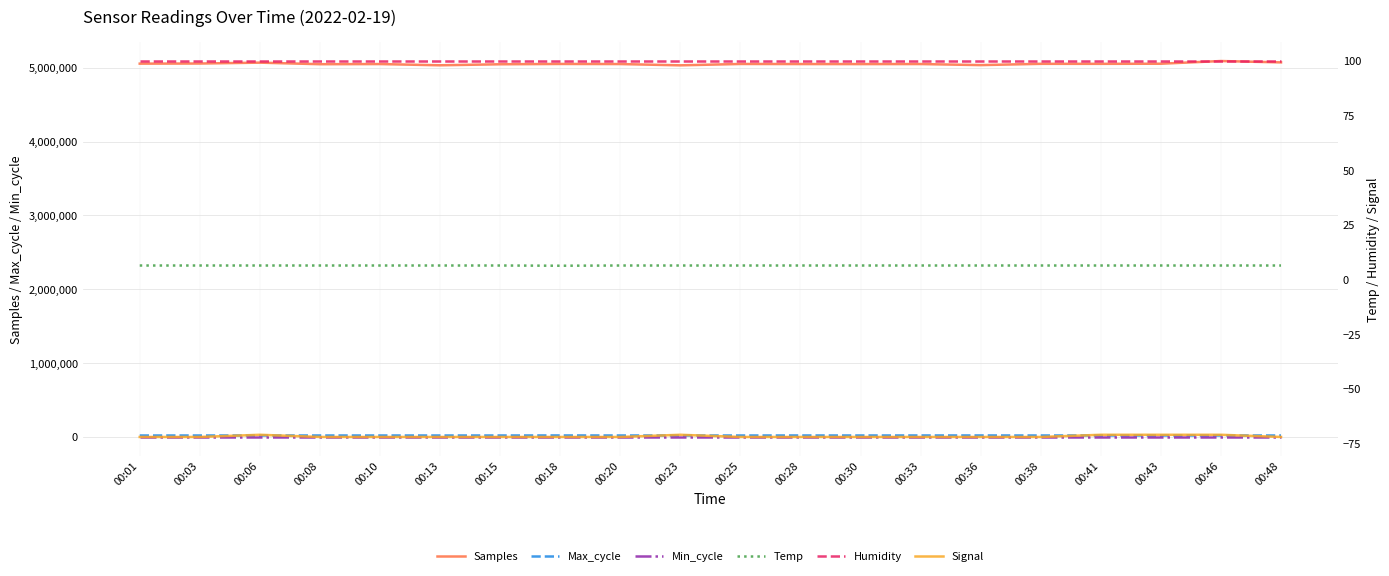

True or false: Temp has a value of 3.9 at 00:38.

False